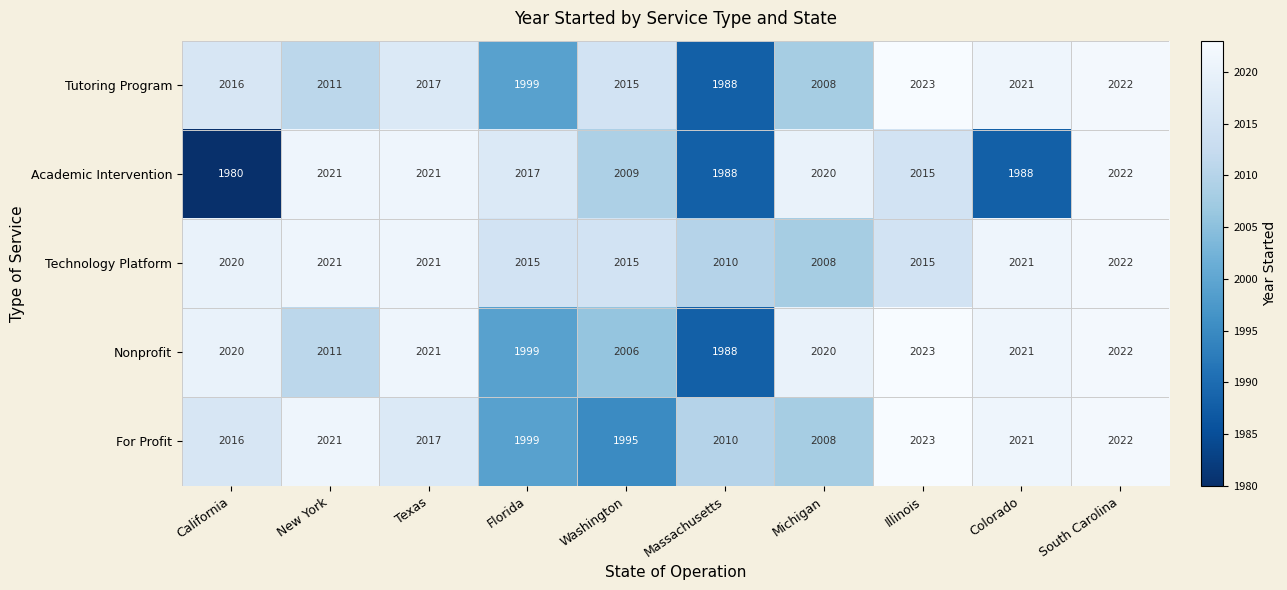

At which label is Nonprofit closest to 2005?

Washington